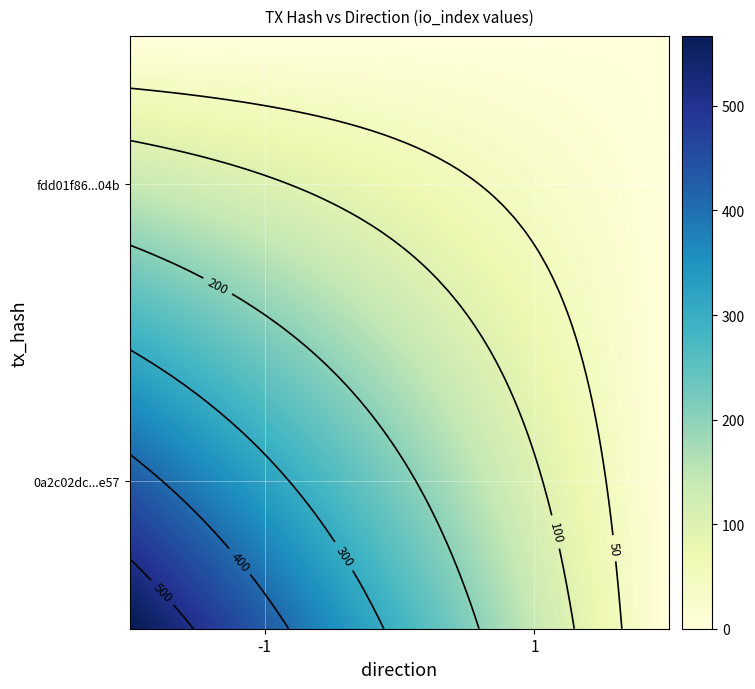

Between -1 and 1, which series saw the biggest shift?

0a2c02dc06261fdbbb8a8188909713cfb5a8e57